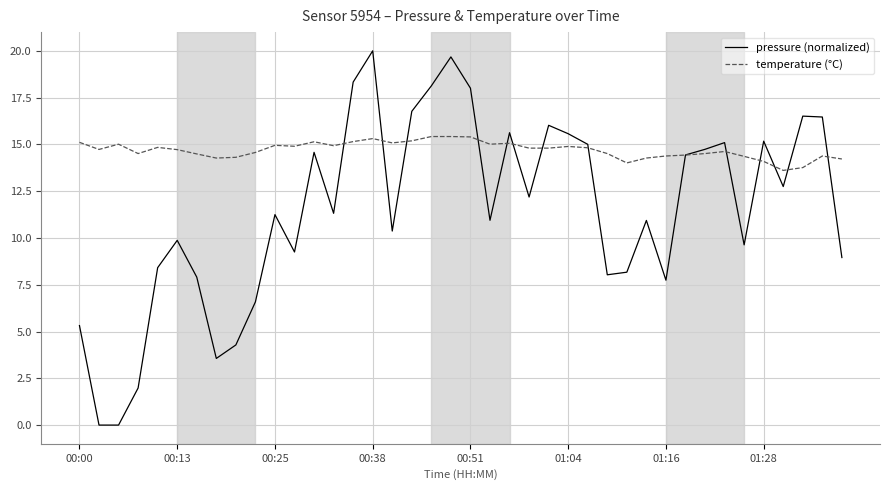

Rank the series by their average value, from highest to lowest.

temperature (°C), pressure (normalized)